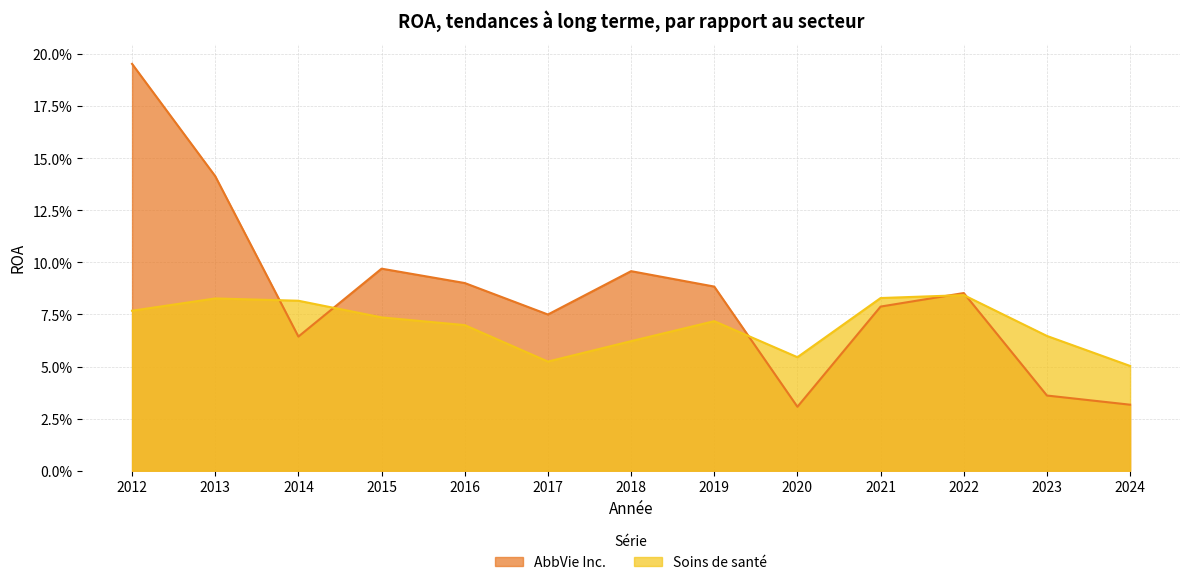

True or false: Soins de santé has more than 1 points higher than both neighbors.

True